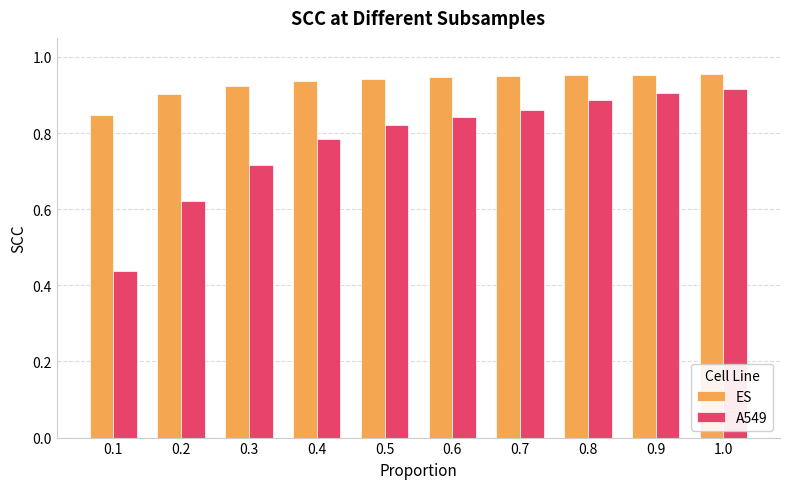

List the series in order of their overall mean, highest first.

ES, A549